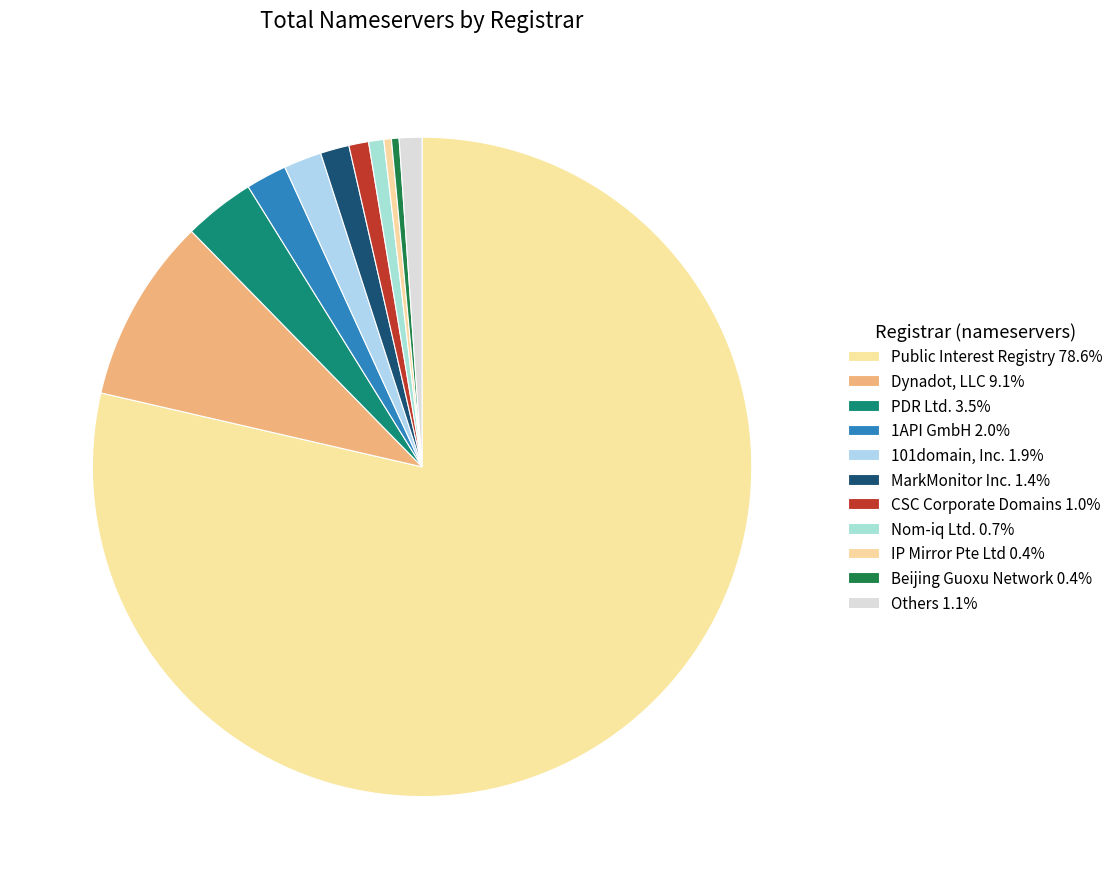

How many slices are in this pie chart?

11